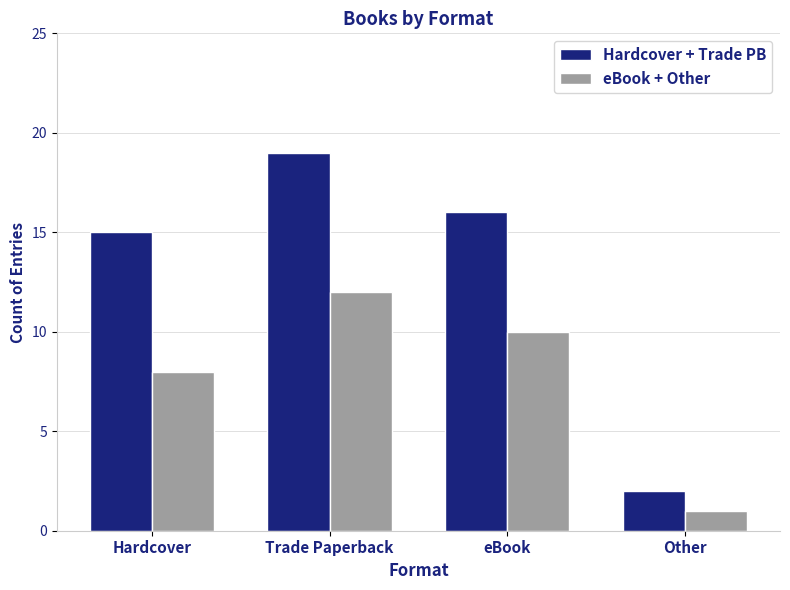

At which label does Hardcover + Trade PB reach its minimum?

Other